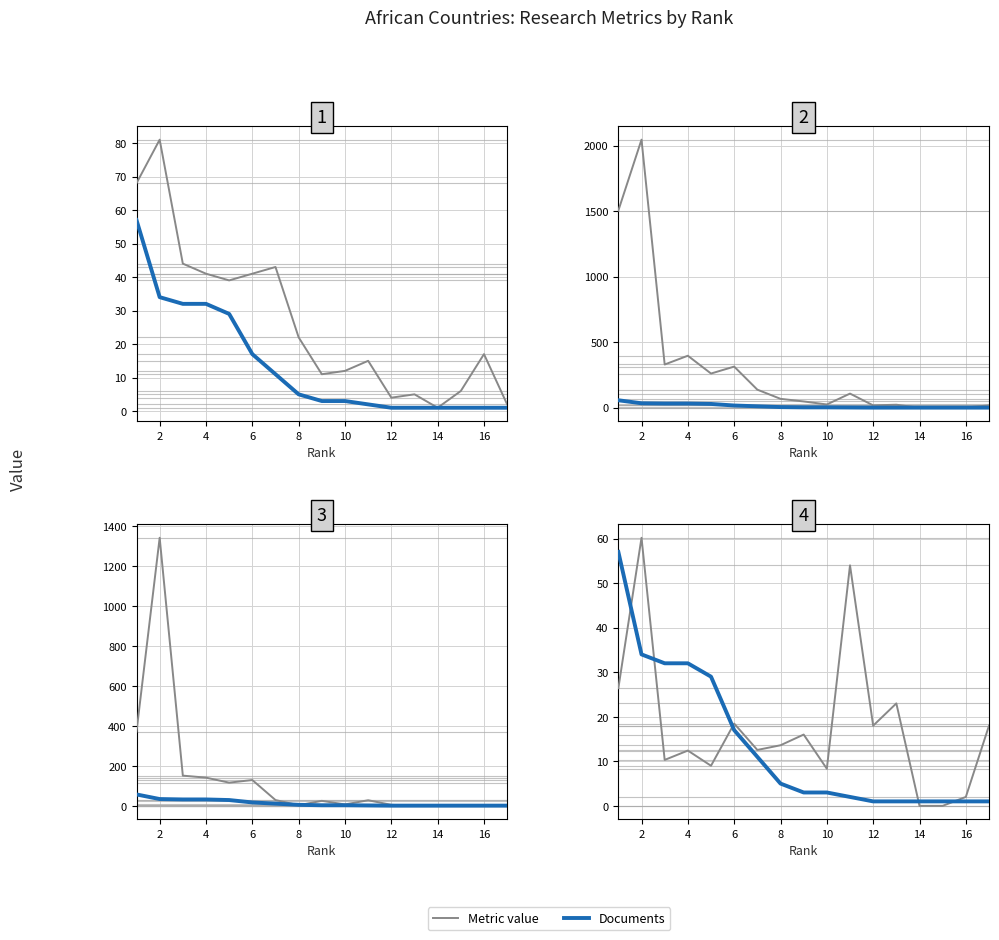

At which label is Documents closest to 29?

5